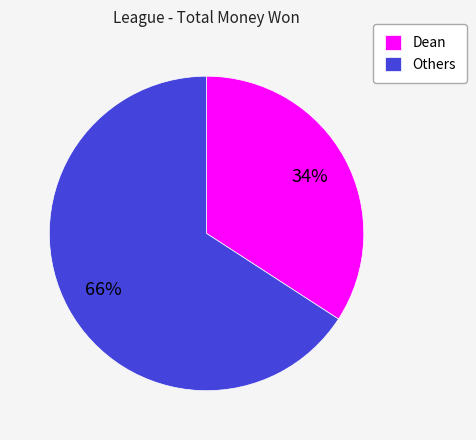

Is the sum of Dean and Others greater than half?

Yes